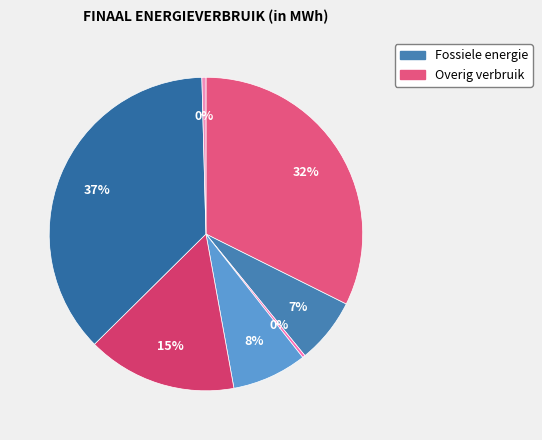

How many segments does this pie chart have?

7